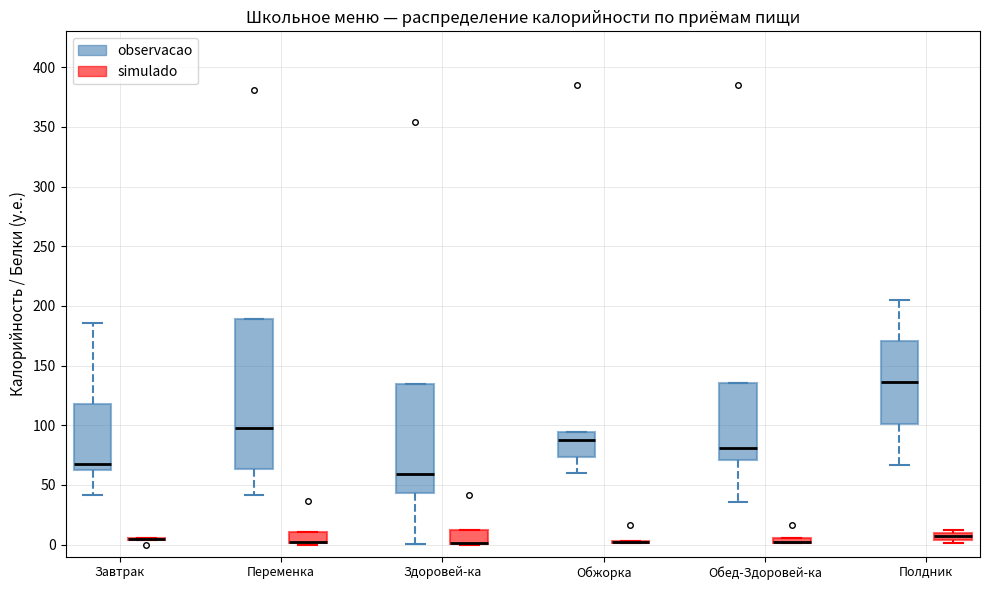

Which box is the tallest, from its lower edge to its upper edge?

Переменка (observacao)